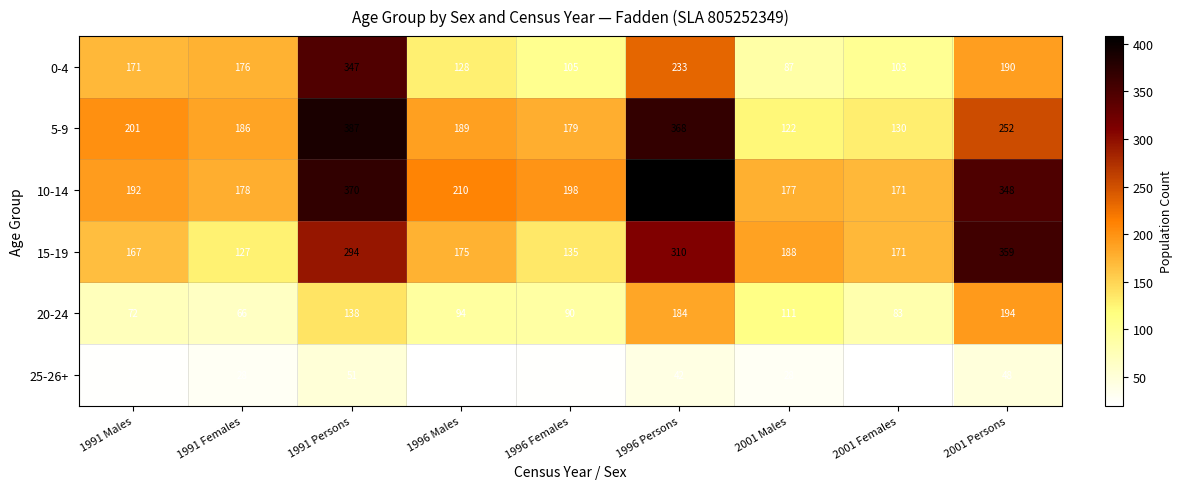

What is the smallest value displayed?

20